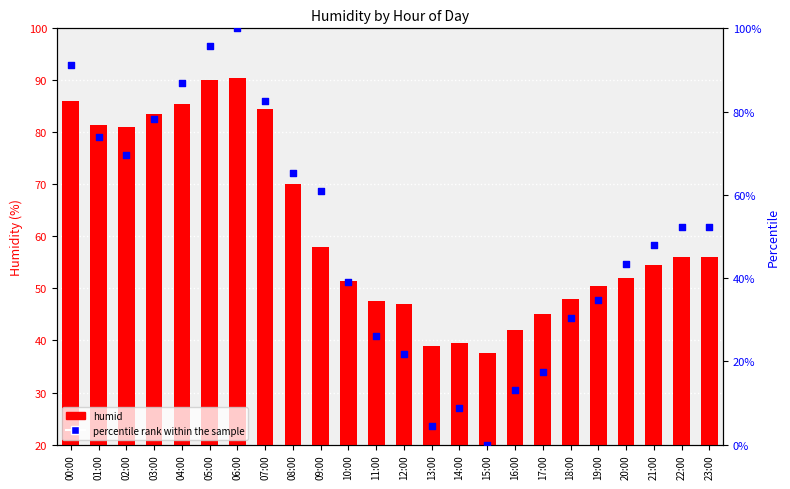

Which series reaches the maximum Y coordinate?

percentile rank within the sample